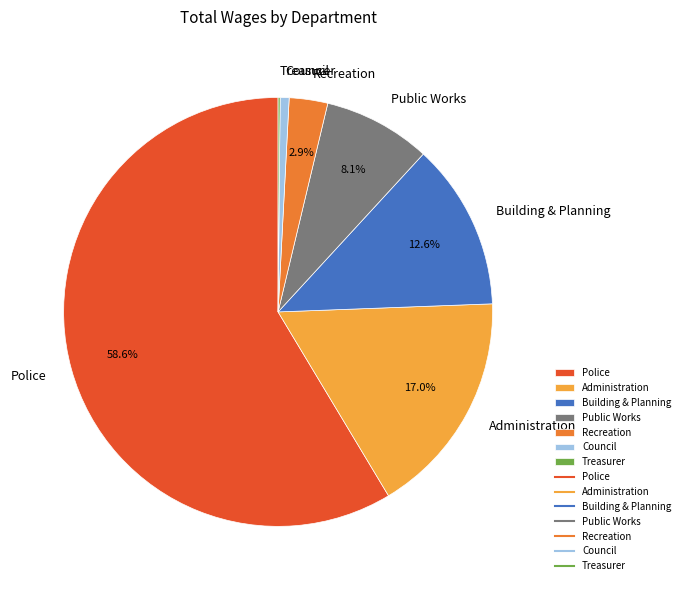

What percentage is the Administration slice, to the nearest percent?

17%